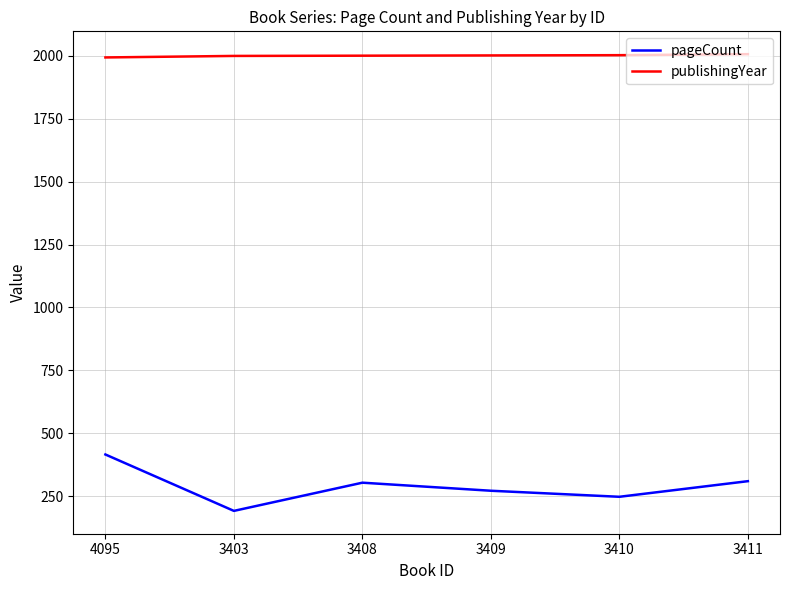

Count the number of categories in the chart.

6